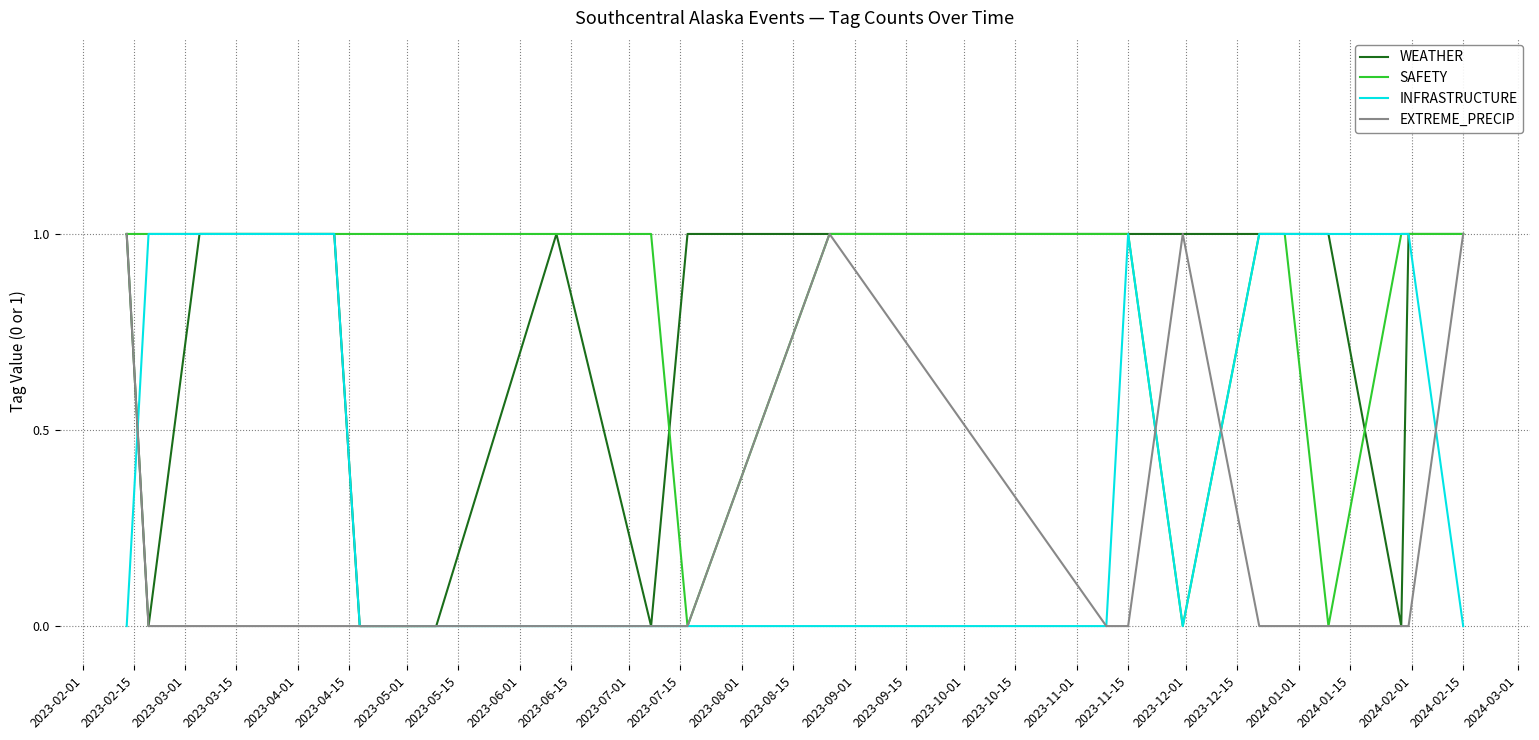

How many series are shown in this chart?

4